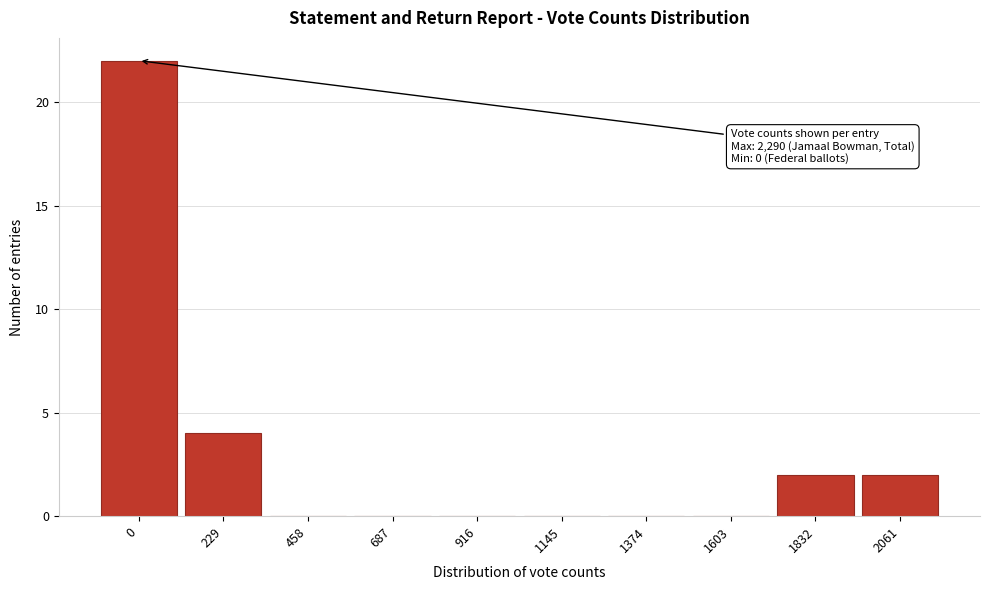

Reading left to right, transcribe all the data shown in this chart.

0=22	229=4	458=0	687=0	916=0	1145=0	1374=0	1603=0	1832=2	2061=2